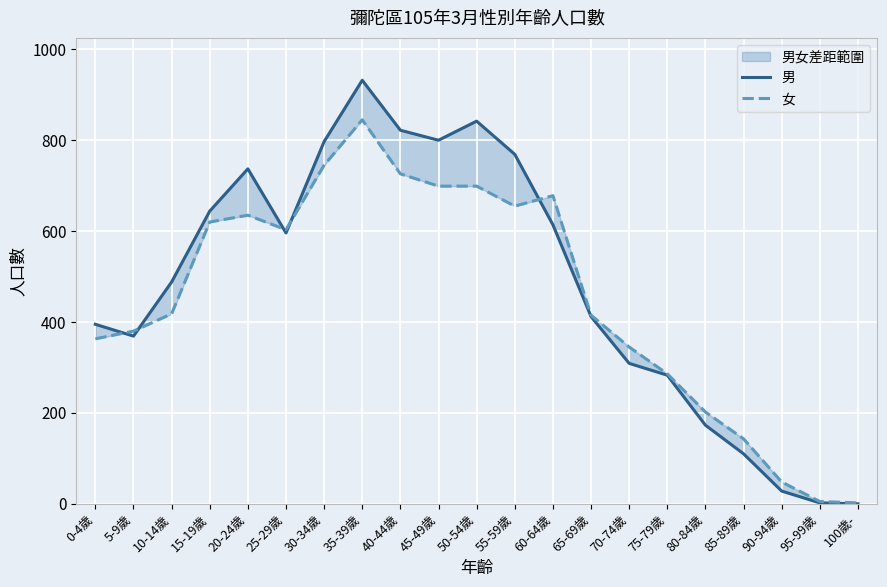

Between 60-64歲 and 5-9歲, which is larger?

60-64歲